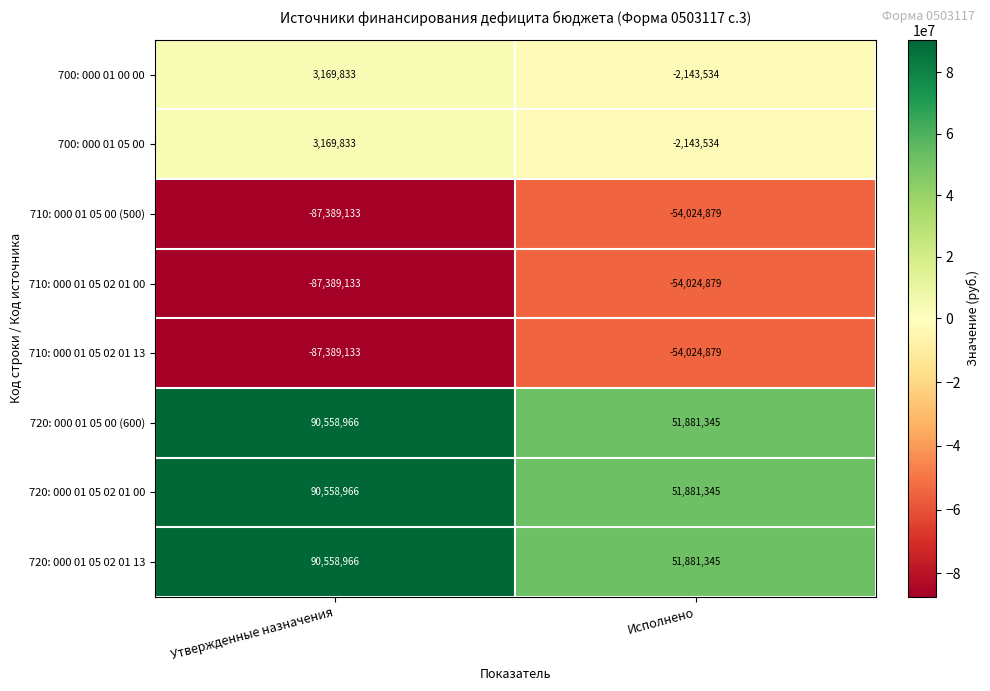

At which category is the sum across all series the highest?

Утвержденные назначения